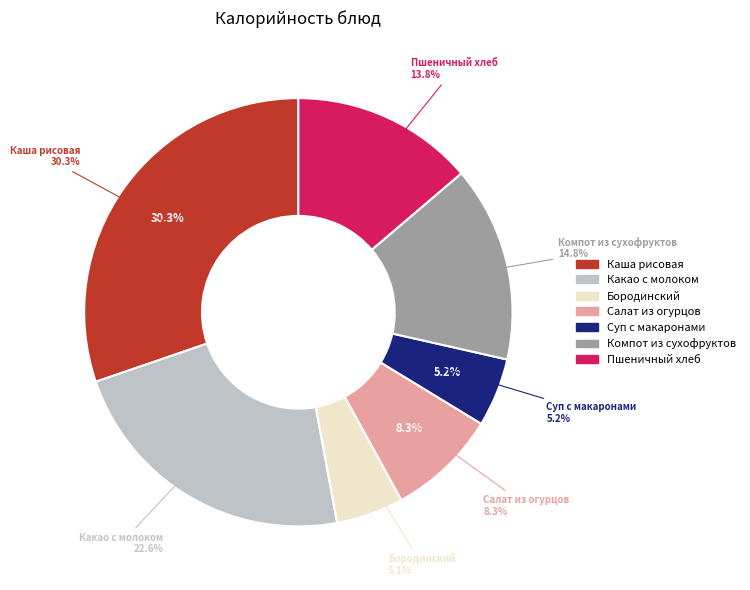

Is компот из смеси сухофруктов the majority of the pie?

No